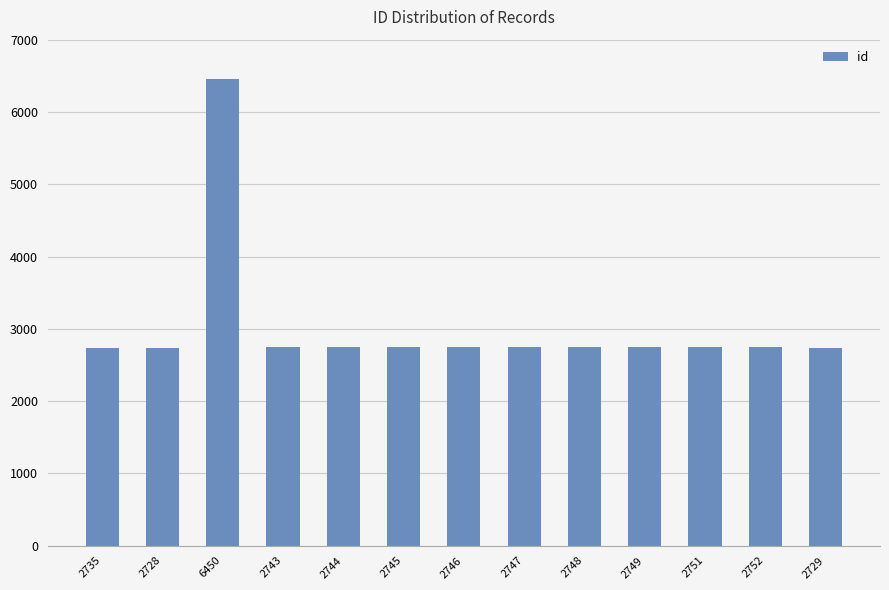

At which category does the chart reach its peak across all series?

6450